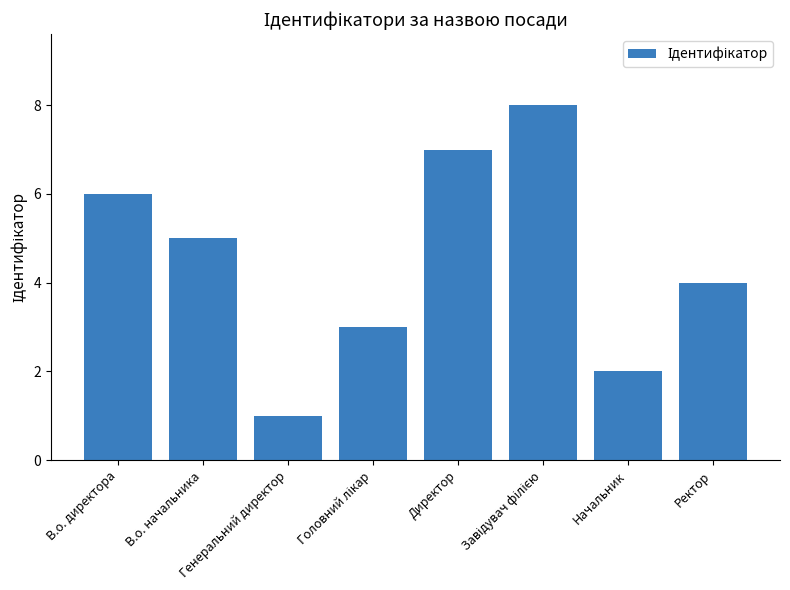

The value at В.о. начальника is 2. True or false?

False